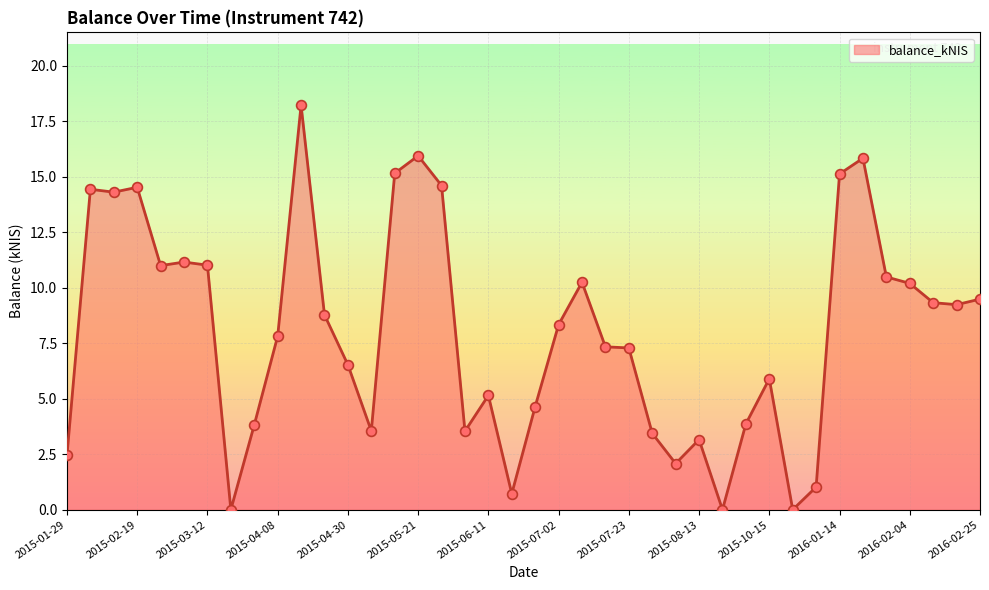

What is the greatest value displayed?

18.2